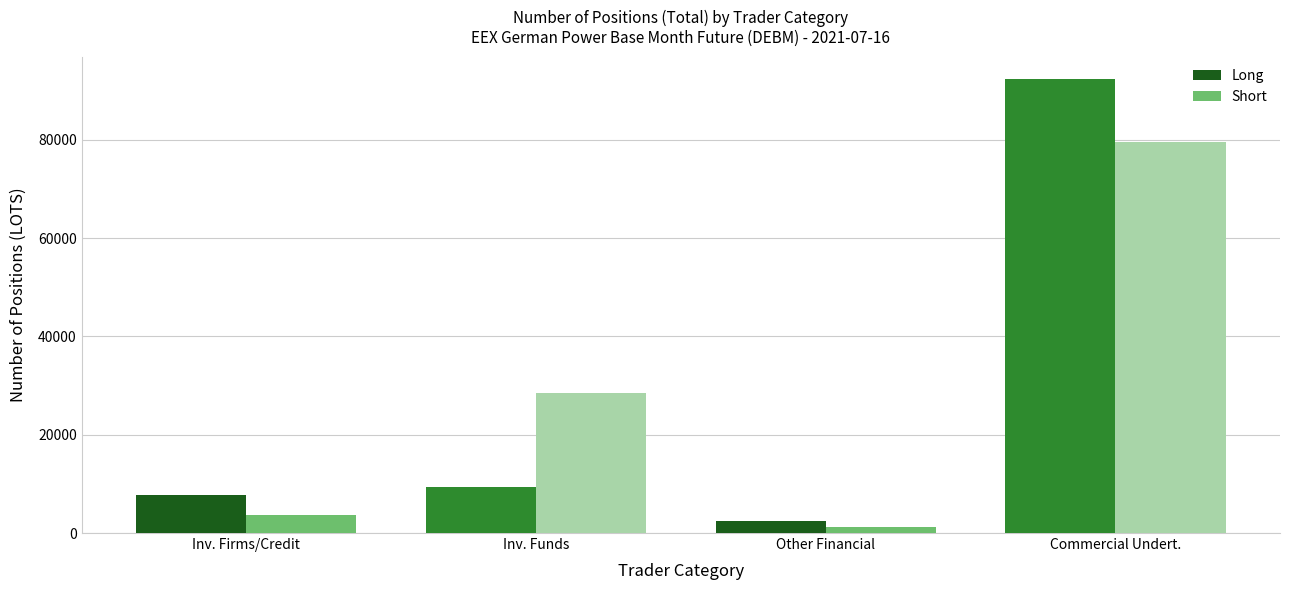

What is the maximum value shown in the chart?

92315.8